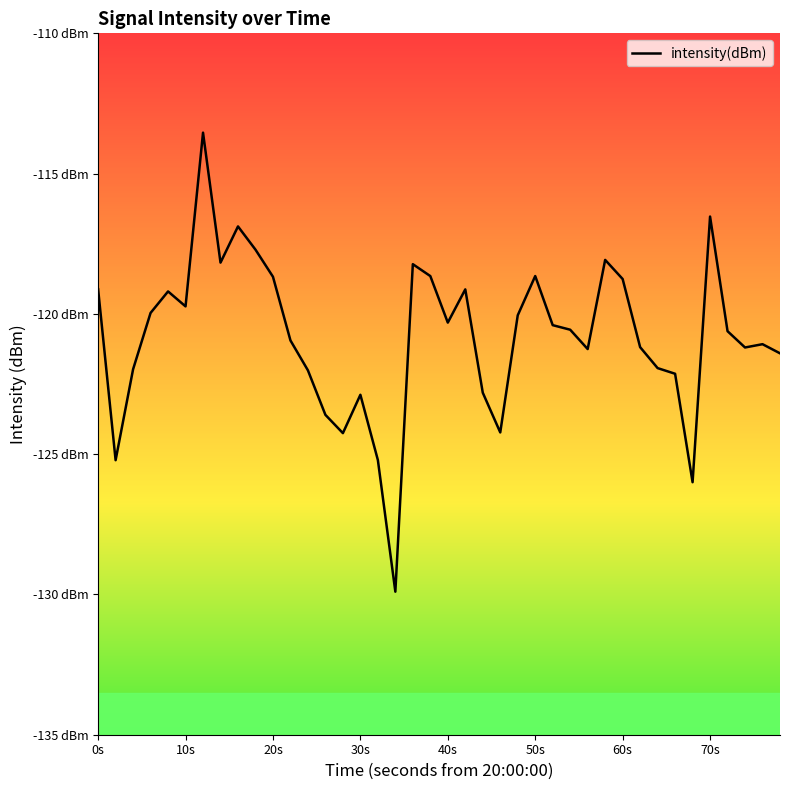

True or false: the data has more than 2 interior local peaks.

True